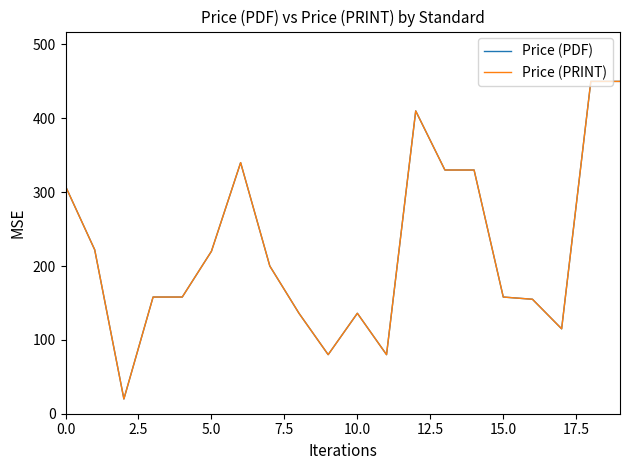

Does the chart have visible grid lines?

No